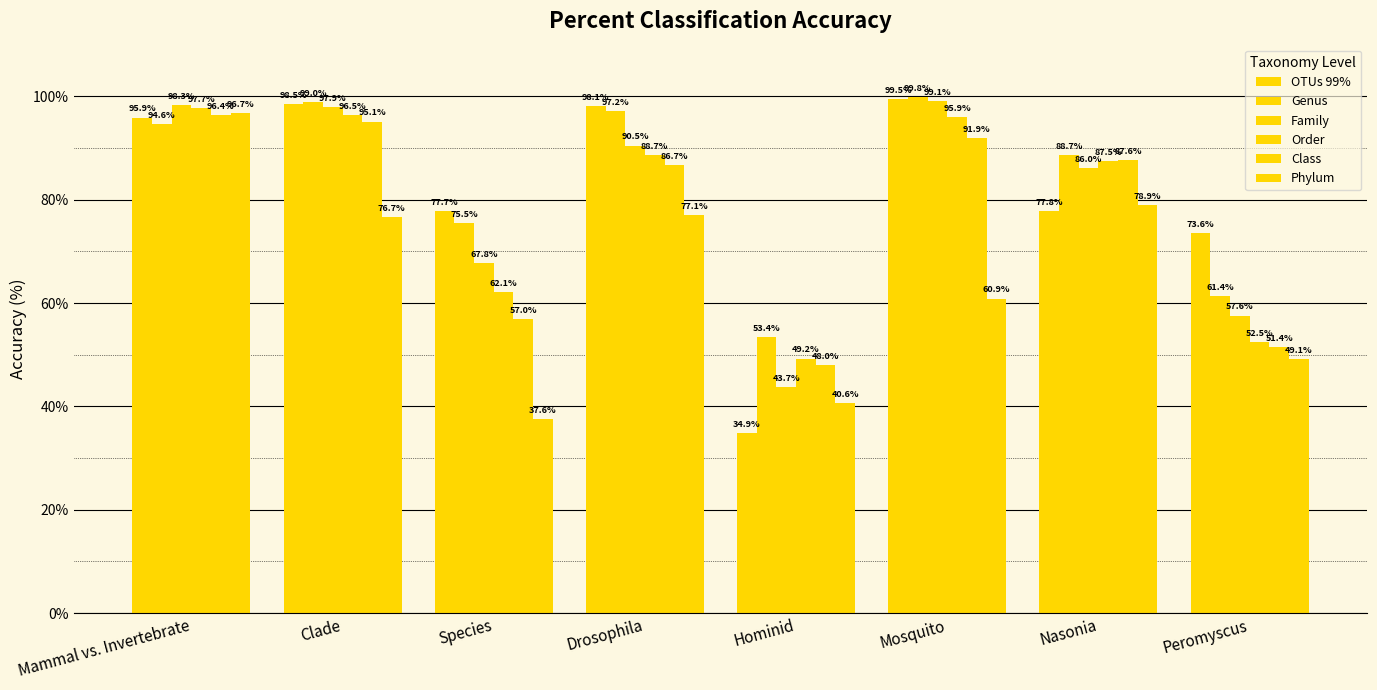

Reading left to right, extract all data points from this chart.

OTUs 99%: 95.9	98.5	77.7	98.1	34.9	99.5	77.8	73.6
Genus: 94.6	99.0	75.5	97.2	53.4	99.8	88.7	61.4
Family: 98.3	97.9	67.8	90.5	43.7	99.1	86.0	57.6
Order: 97.7	96.5	62.1	88.7	49.2	95.9	87.5	52.5
Class: 96.4	95.1	57.0	86.7	48.0	91.9	87.6	51.4
Phylum: 96.7	76.7	37.6	77.1	40.6	60.9	78.9	49.1